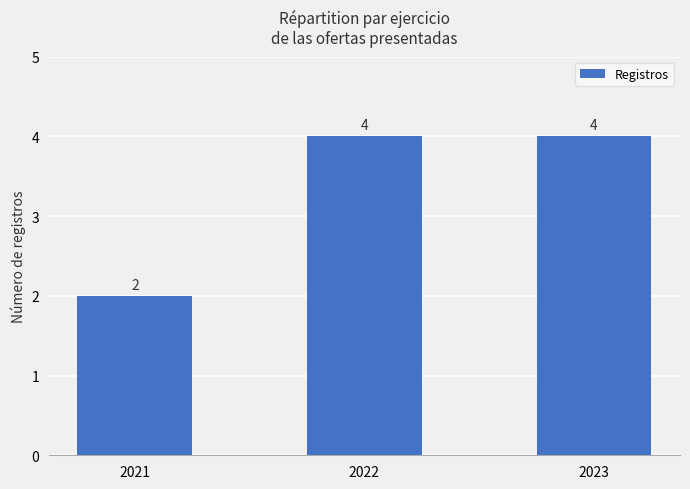

How many values are between 2 and 4?

3